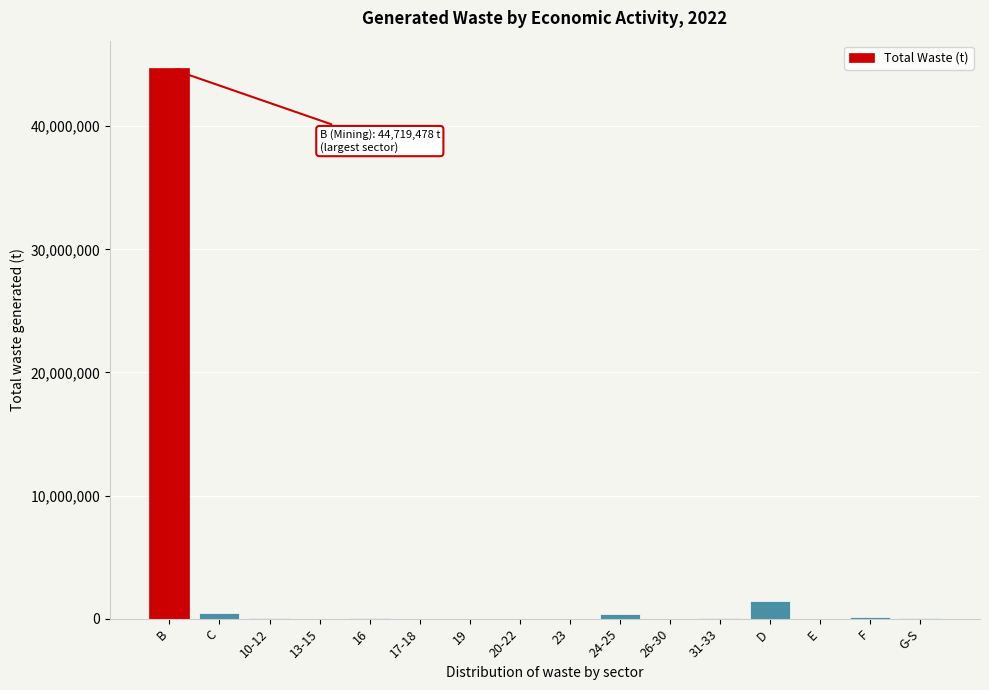

True or false: the data shows 70500263 at B.

False